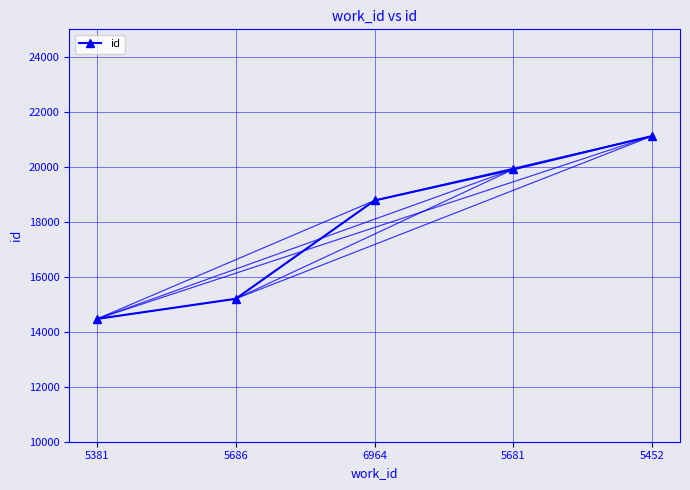

Reading left to right, transcribe all the data shown in this chart.

5381=14466	5686=15199	6964=18775	5681=19908	5452=21120